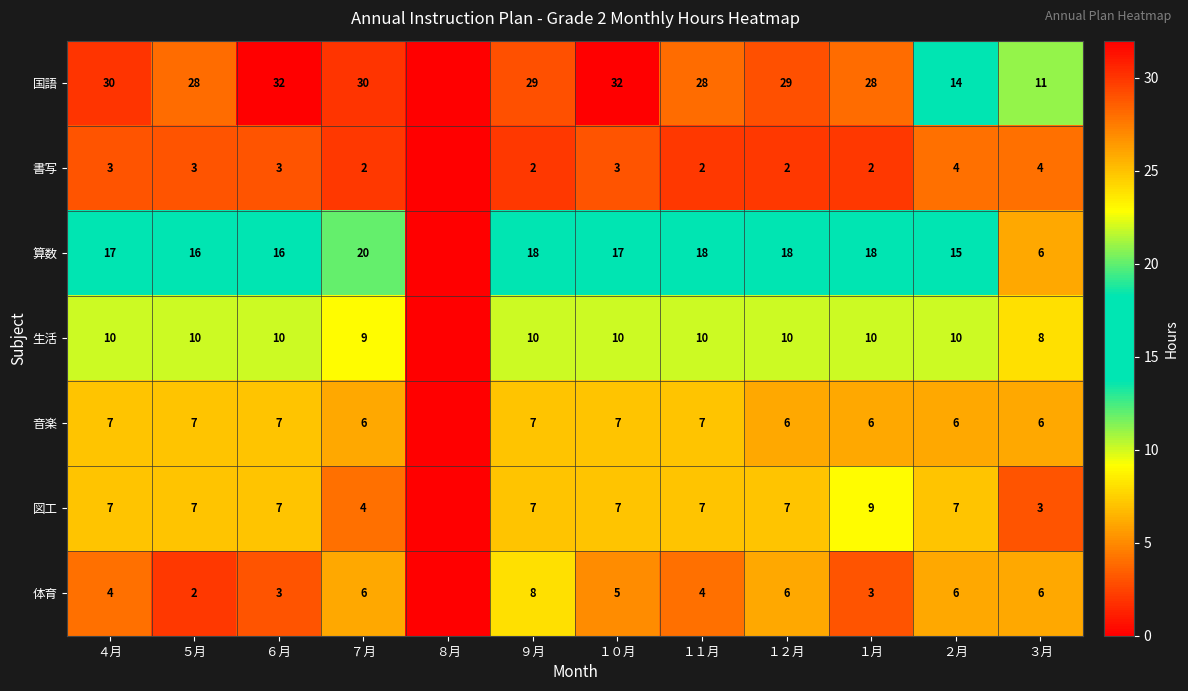

What is the difference between the highest and lowest values at ６月?

29